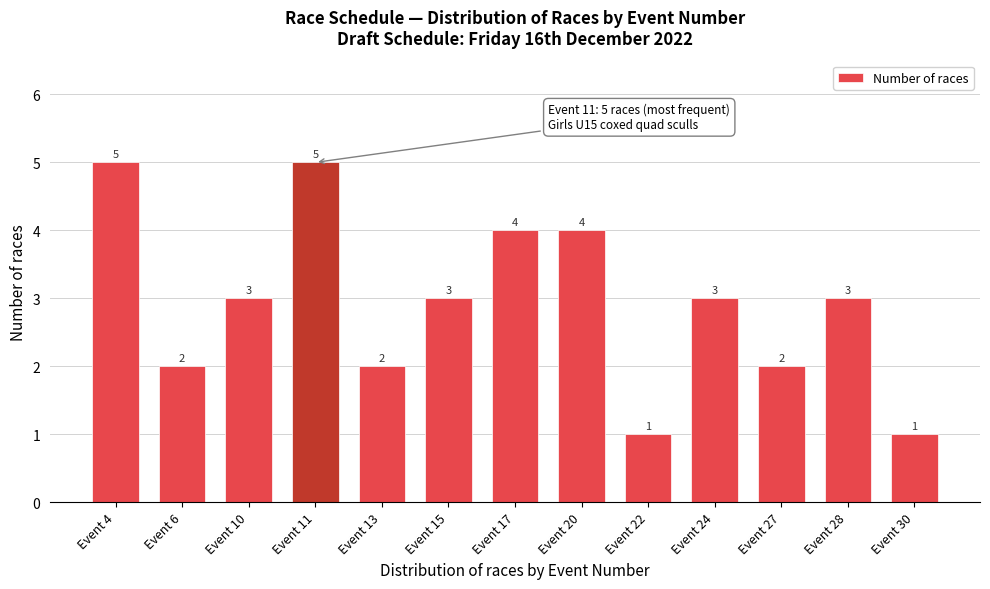

Reading left to right, list all the values displayed in this chart.

5	2	3	5	2	3	4	4	1	3	2	3	1